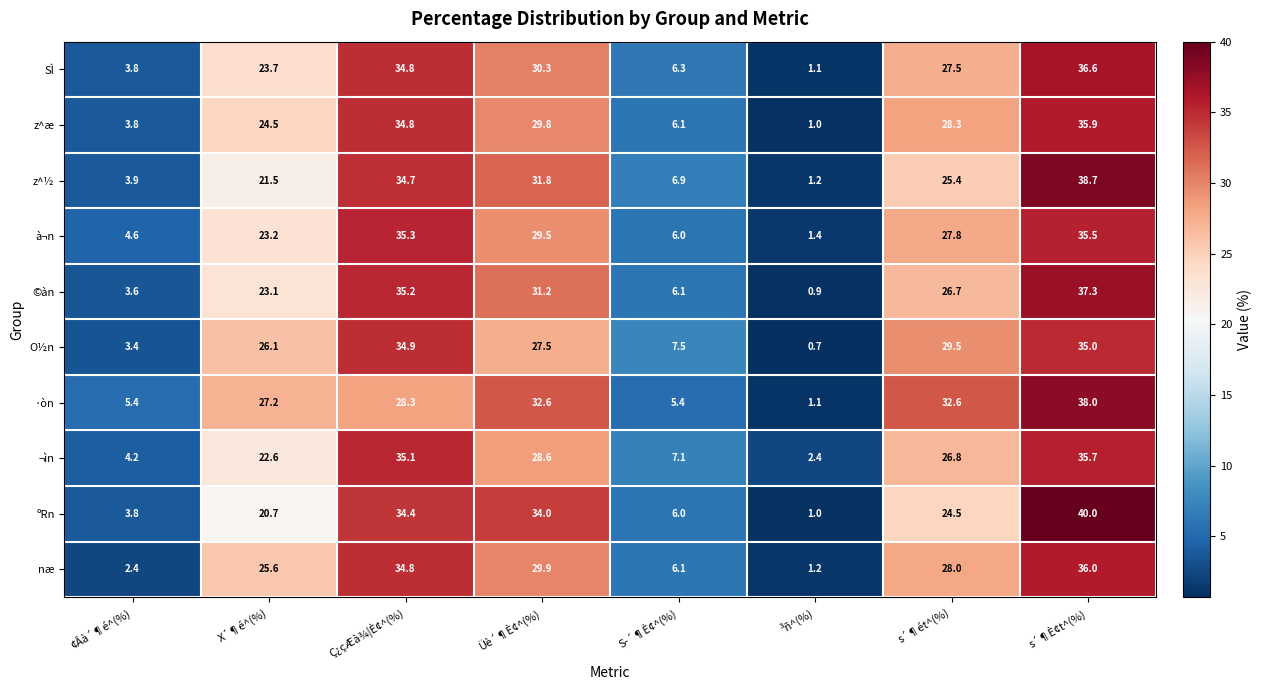

Read the z^½ value at X´¶é^(%).

21.5